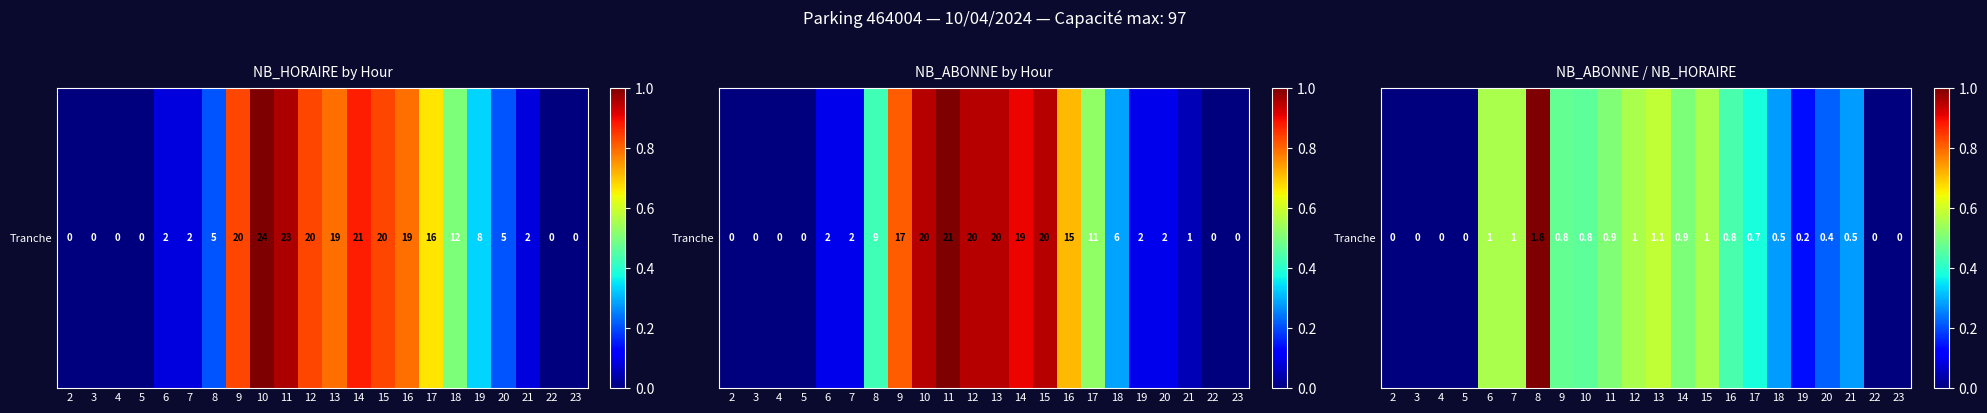

True or false: the data shows 0.3 at 7.

False